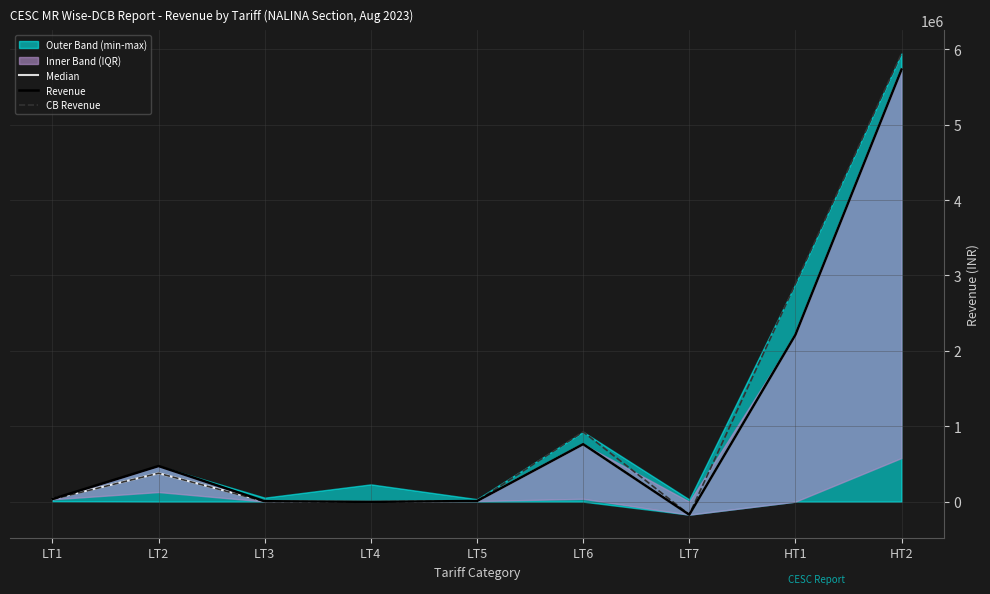

What value does the CB Revenue series have at LT6?

925824.5